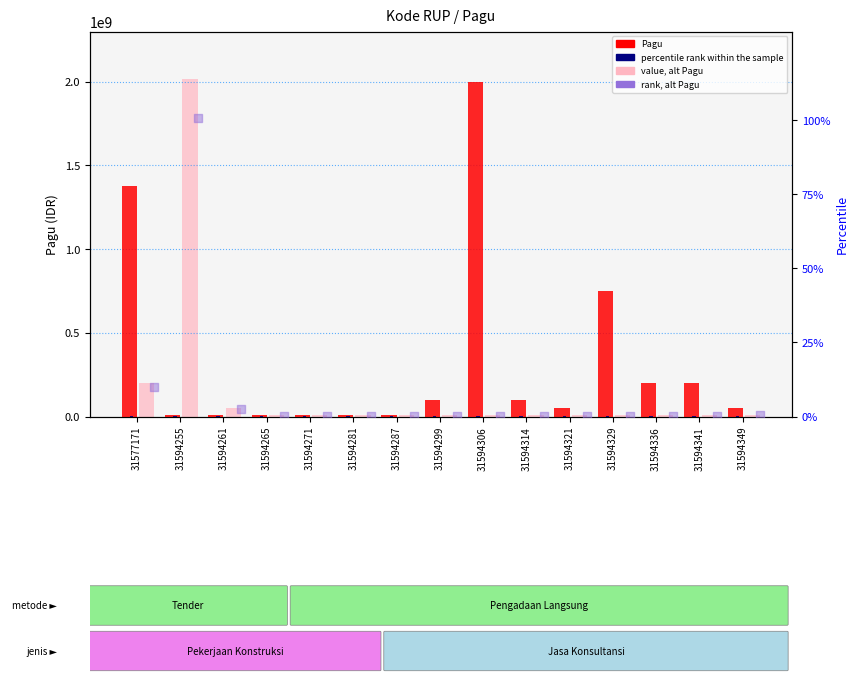

At which category is the sum across all series the highest?

31594255